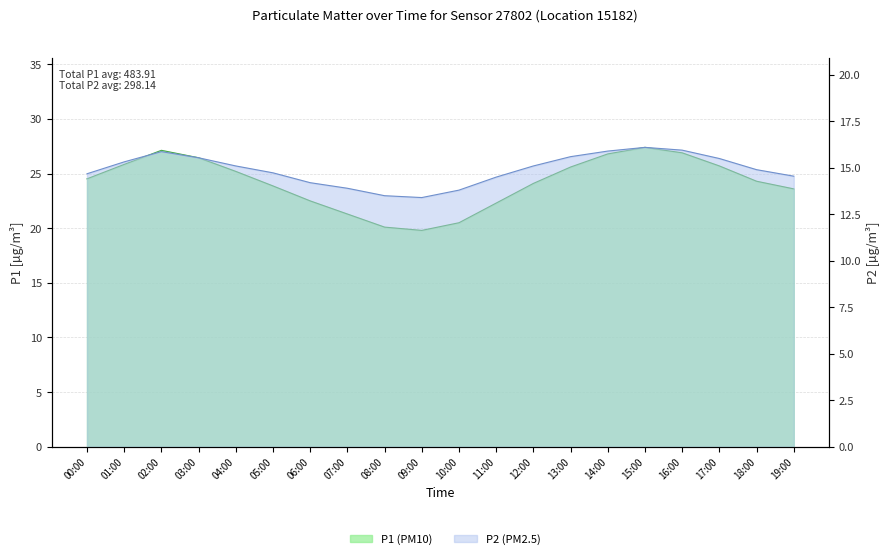

At which category does P1 reach its first local valley?

09:00